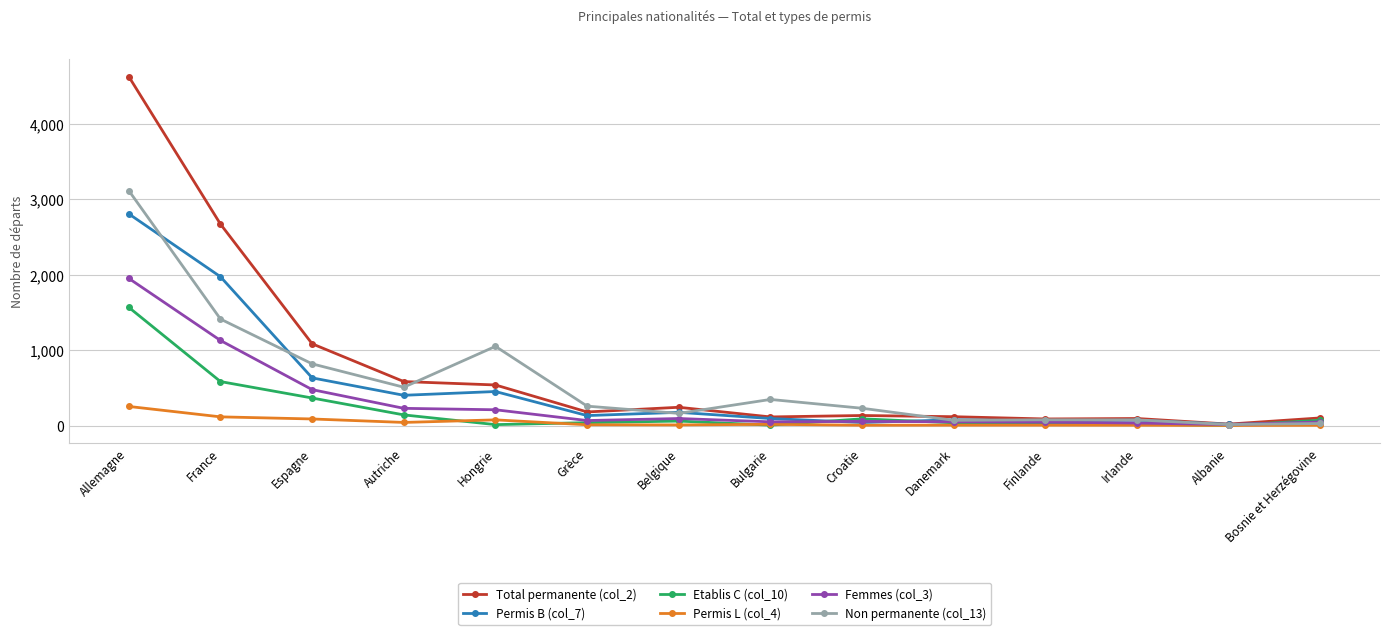

At which category is the sum across all series the highest?

Allemagne